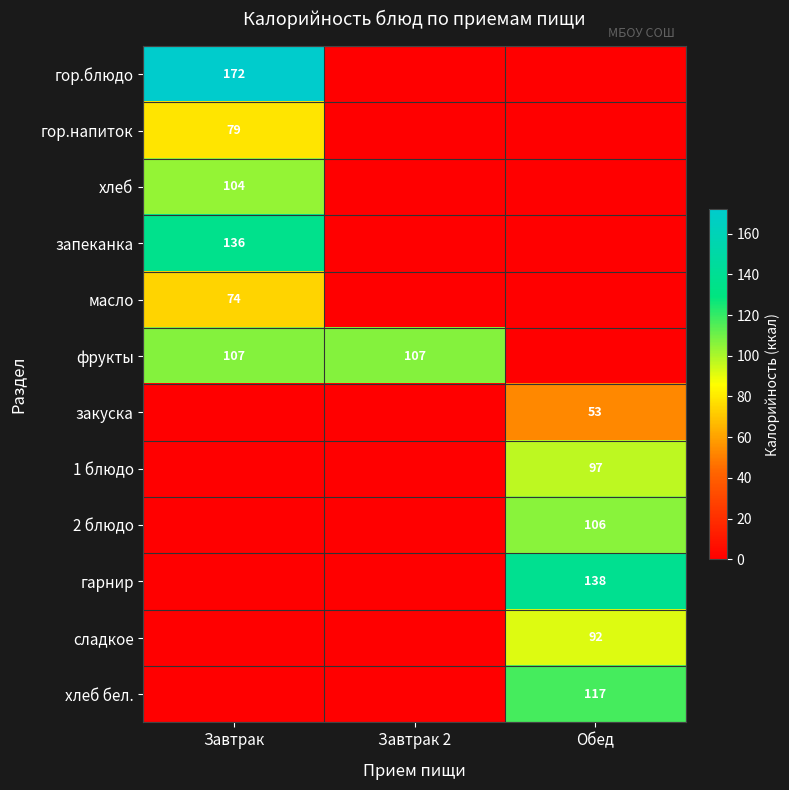

True or false: закуска has a value of 53 at Обед.

True